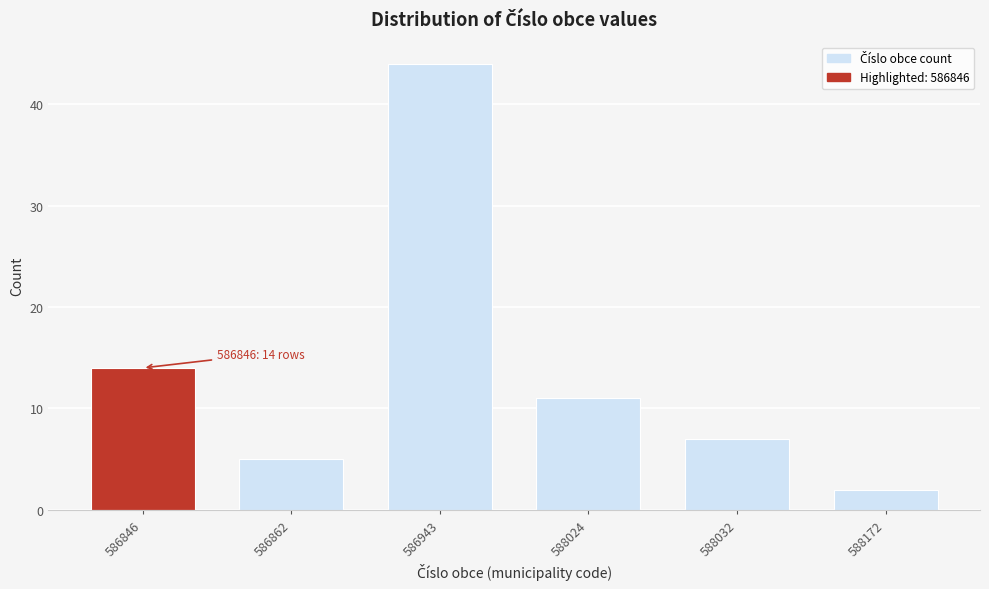

Reading left to right, list all the values displayed in this chart.

586846=14	586862=5	586943=44	588024=11	588032=7	588172=2